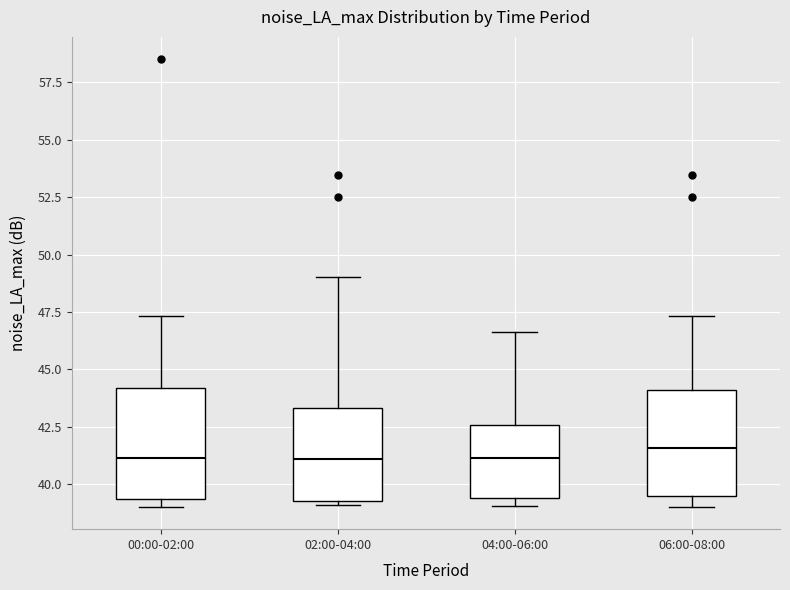

Reading left to right, read every box against the y-axis: the position of its median line, the range the box covers, and the ends of its whiskers. The values are not printed on the chart, so give them approximately, as read against the axis.

00:00-02:00: median 41.0, box 39.5 to 44.0, whiskers 39.0 to 47.5
02:00-04:00: median 41.0, box 39.5 to 43.5, whiskers 39.0 to 49.0
04:00-06:00: median 41.0, box 39.5 to 42.5, whiskers 39.0 to 46.5
06:00-08:00: median 41.5, box 39.5 to 44.0, whiskers 39.0 to 47.5